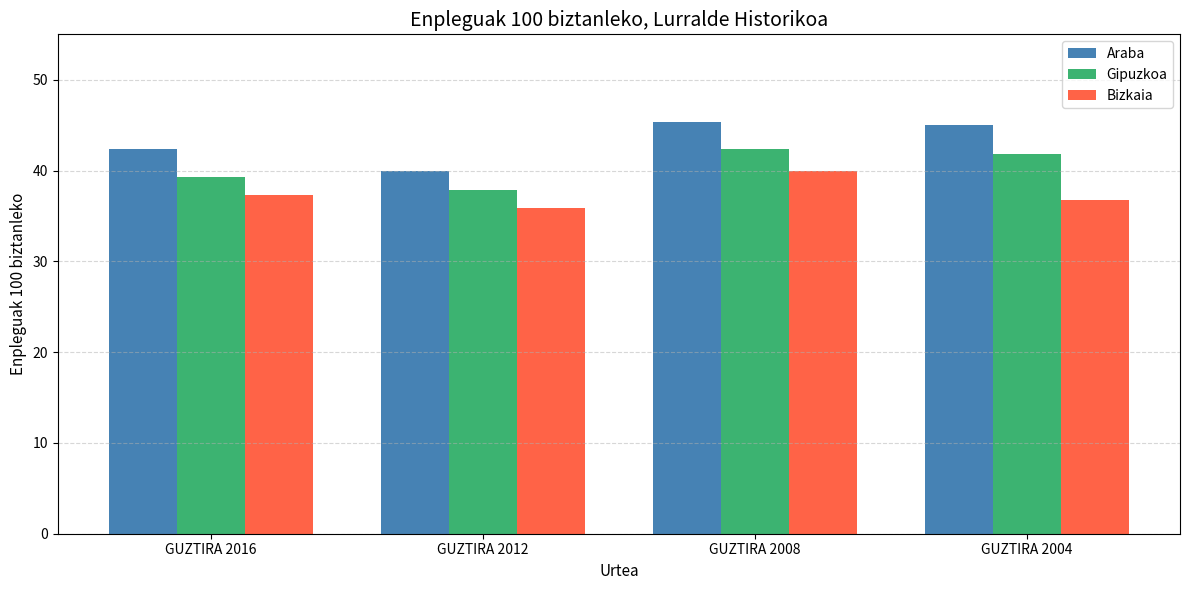

What is the value of the Bizkaia bar at the 1st from the left?

37.3